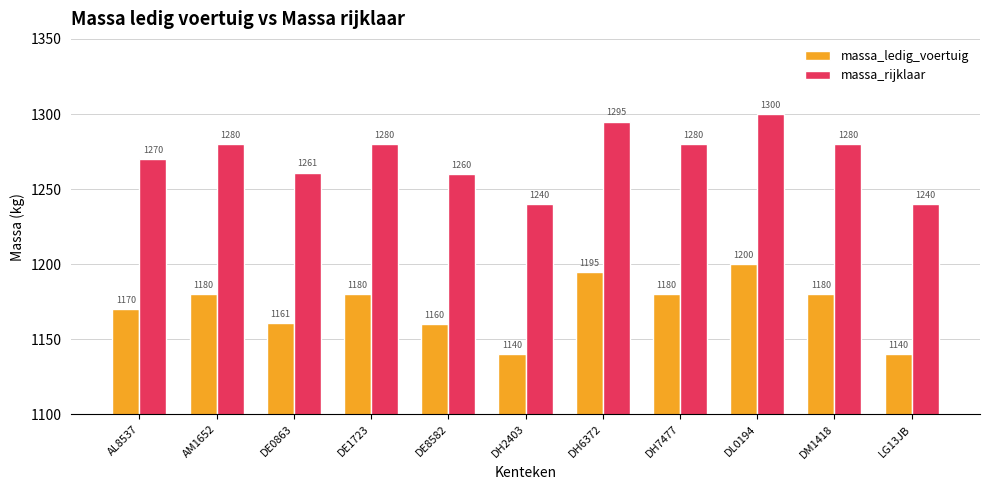

What is the difference between the highest and lowest values at AM1652?

100